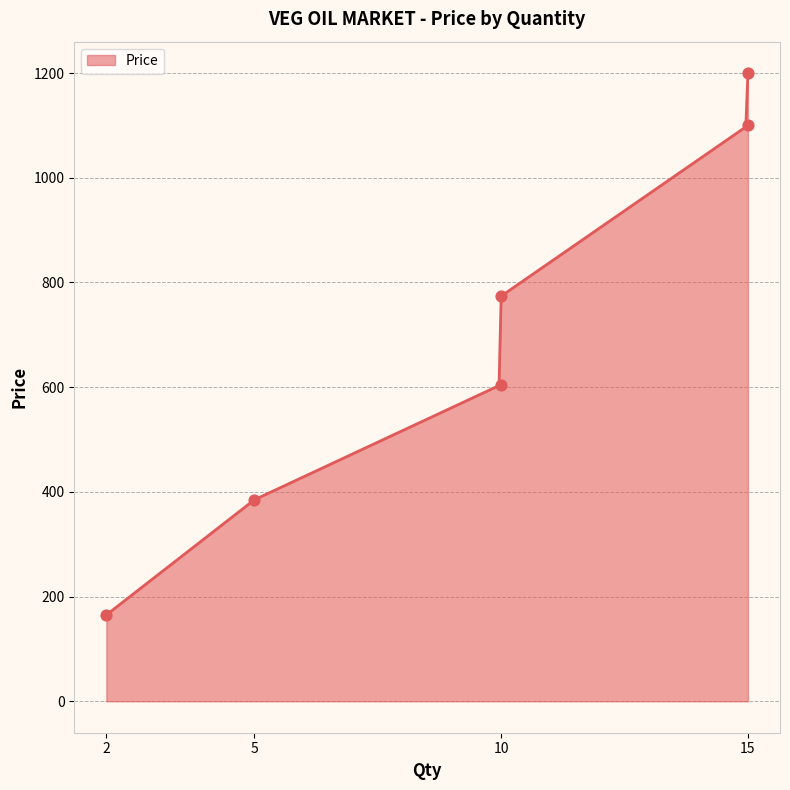

What is the change in value from 10 to 15?

+326